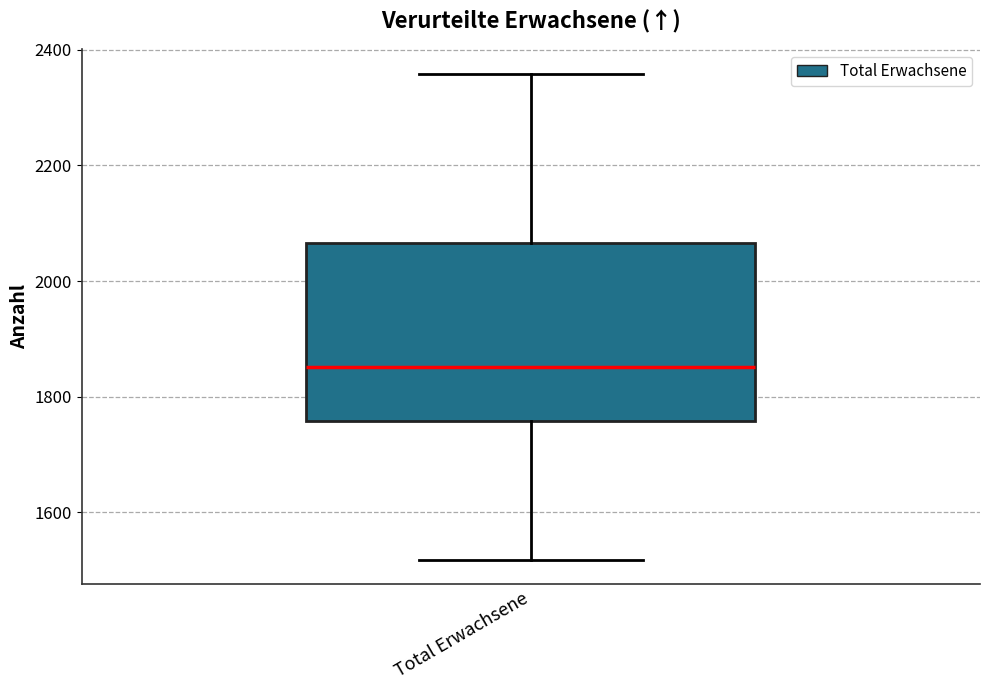

Where does the lower whisker of the box for Total Erwachsene end on the y-axis? The values are not printed on the chart, so give them approximately, as read against the axis.

1520